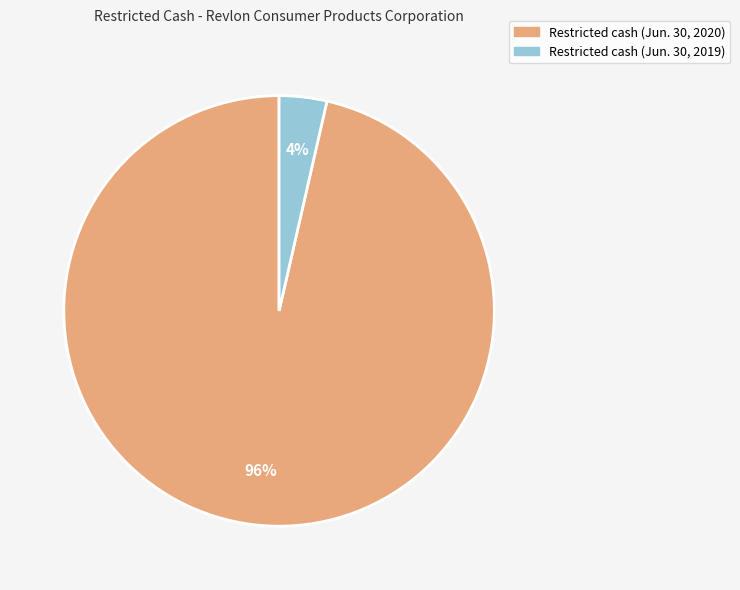

Which has a higher value, Restricted cash (Jun. 30, 2019) or Restricted cash (Jun. 30, 2020)?

Restricted cash (Jun. 30, 2020)